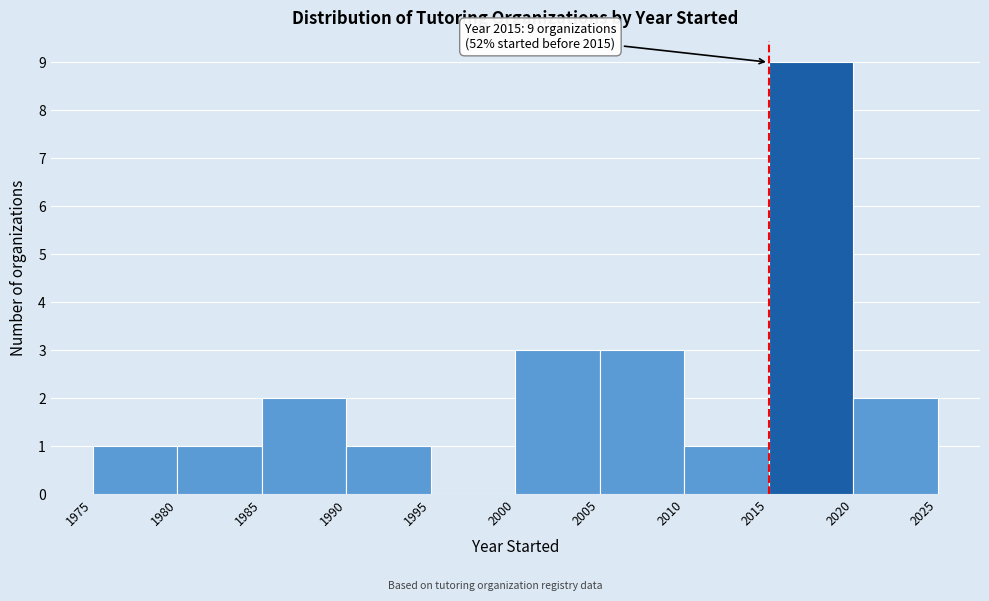

Which range on the x-axis has the tallest bar?

2015 to 2020